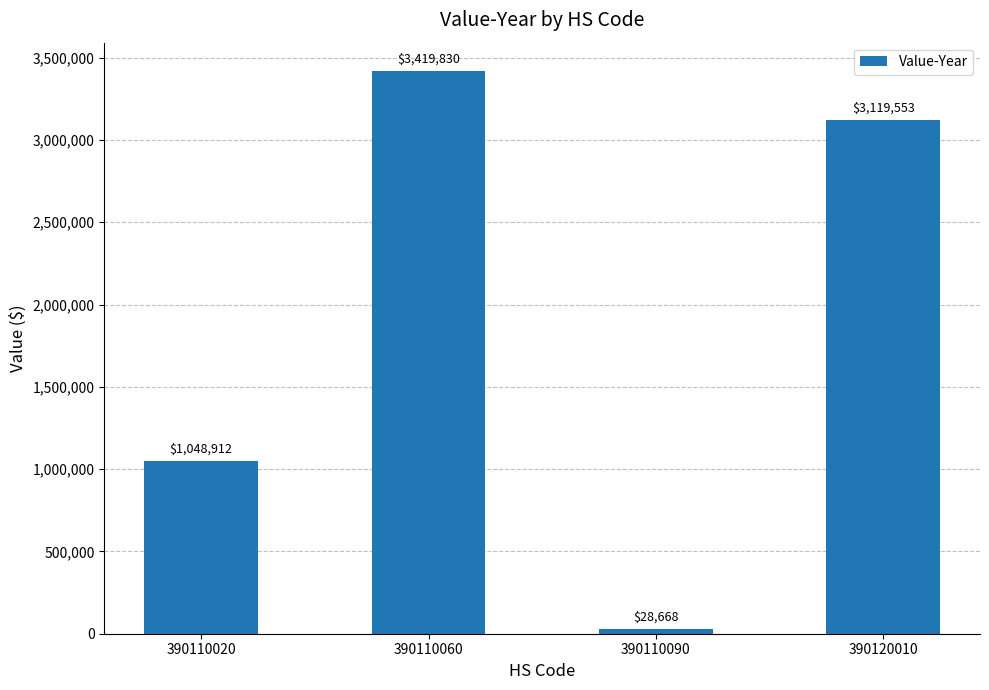

List the labels in order of value, smallest first.

390110090, 390110020, 390120010, 390110060